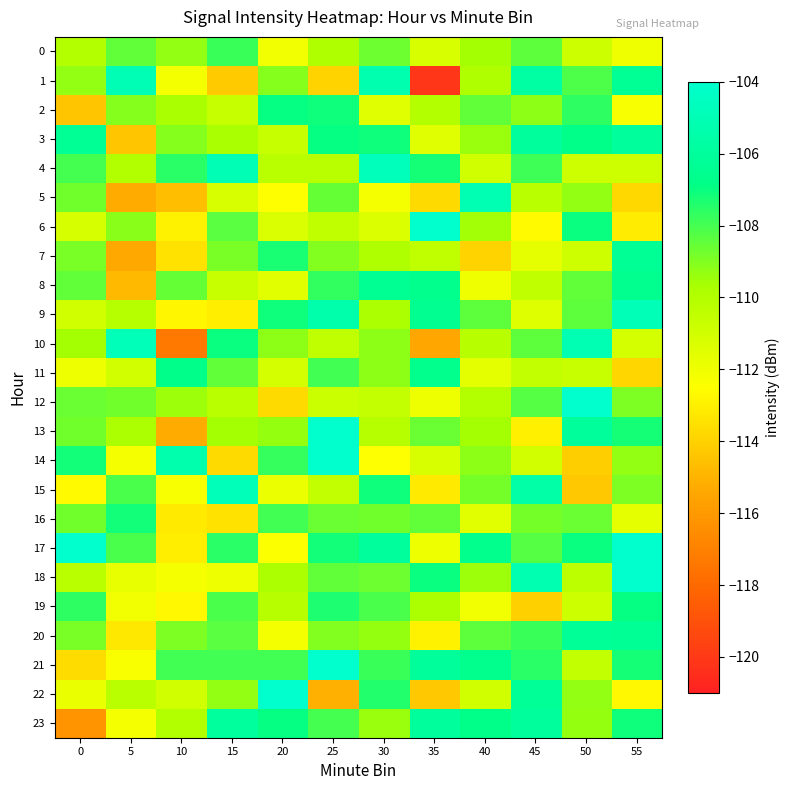

Reading left to right, what are all the values shown in this chart?

0: 0=-110.0	5=-108.5	10=-109.3	15=-107.8	20=-112.1	25=-109.9	30=-108.7	35=-111.2	40=-109.6	45=-108.4	50=-110.8	55=-112.0
1: 0=-109.3	5=-104.9	10=-112.1	15=-114.3	20=-109.1	25=-113.9	30=-105.2	35=-120.1	40=-109.9	45=-105.8	50=-108.2	55=-106.4
2: 0=-114.4	5=-109.1	10=-109.7	15=-110.6	20=-107.0	25=-107.1	30=-111.5	35=-110.0	40=-108.5	45=-109.2	50=-107.6	55=-112.3
3: 0=-106.4	5=-114.4	10=-109.1	15=-109.7	20=-110.6	25=-107.0	30=-107.1	35=-111.5	40=-109.4	45=-106.0	50=-106.9	55=-106.0
4: 0=-108.0	5=-109.9	10=-107.6	15=-104.9	20=-110.2	25=-110.2	30=-104.8	35=-107.2	40=-110.9	45=-107.9	50=-110.9	55=-110.9
5: 0=-108.8	5=-115.2	10=-114.7	15=-111.2	20=-112.5	25=-108.6	30=-112.2	35=-113.7	40=-105.1	45=-110.2	50=-109.3	55=-113.8
6: 0=-111.1	5=-109.2	10=-113.0	15=-108.4	20=-111.3	25=-110.4	30=-111.3	35=-103.9	40=-109.5	45=-112.7	50=-107.0	55=-113.2
7: 0=-108.9	5=-115.4	10=-113.5	15=-108.9	20=-107.3	25=-109.0	30=-109.8	35=-110.4	40=-113.9	45=-111.7	50=-110.9	55=-106.3
8: 0=-108.5	5=-114.8	10=-108.5	15=-110.7	20=-111.5	25=-107.7	30=-106.4	35=-106.7	40=-112.0	45=-110.4	50=-108.5	55=-106.6
9: 0=-110.9	5=-110.1	10=-112.8	15=-113.1	20=-107.1	25=-105.4	30=-109.7	35=-106.5	40=-108.4	45=-111.4	50=-108.4	55=-104.9
10: 0=-109.6	5=-104.8	10=-117.4	15=-107.0	20=-109.2	25=-110.4	30=-109.2	35=-115.5	40=-110.2	45=-108.4	50=-105.1	55=-111.1
11: 0=-111.9	5=-111.0	10=-106.8	15=-108.5	20=-111.1	25=-108.0	30=-109.2	35=-106.6	40=-111.6	45=-110.5	50=-110.7	55=-113.9
12: 0=-108.6	5=-108.7	10=-109.5	15=-110.2	20=-113.7	25=-110.8	30=-110.5	35=-111.9	40=-110.0	45=-108.3	50=-103.8	55=-109.0
13: 0=-108.7	5=-109.7	10=-115.3	15=-109.6	20=-109.3	25=-102.1	30=-110.1	35=-108.6	40=-109.6	45=-113.0	50=-106.1	55=-107.2
14: 0=-107.1	5=-112.2	10=-105.3	15=-113.7	20=-107.7	25=-102.9	30=-112.5	35=-111.2	40=-109.2	45=-111.0	50=-114.2	55=-109.3
15: 0=-112.7	5=-108.1	10=-112.3	15=-104.9	20=-111.8	25=-110.5	30=-107.1	35=-113.2	40=-108.8	45=-105.6	50=-114.3	55=-108.9
16: 0=-108.7	5=-107.2	10=-113.2	15=-113.5	20=-107.9	25=-108.6	30=-108.7	35=-108.5	40=-111.5	45=-108.8	50=-108.6	55=-111.6
17: 0=-103.9	5=-108.1	10=-113.1	15=-107.5	20=-112.4	25=-107.1	30=-106.0	35=-112.0	40=-106.6	45=-108.3	50=-107.0	55=-103.8
18: 0=-110.2	5=-111.8	10=-112.2	15=-111.9	20=-109.7	25=-108.5	30=-108.7	35=-107.0	40=-109.5	45=-105.1	50=-110.3	55=-101.3
19: 0=-107.6	5=-112.1	10=-112.7	15=-108.1	20=-110.2	25=-107.4	30=-108.1	35=-109.7	40=-112.0	45=-114.0	50=-110.8	55=-106.9
20: 0=-108.9	5=-113.2	10=-109.0	15=-108.3	20=-112.2	25=-109.0	30=-109.3	35=-112.9	40=-108.4	45=-107.8	50=-106.3	55=-106.3
21: 0=-113.6	5=-112.3	10=-108.0	15=-108.0	20=-108.0	25=-97.9	30=-107.8	35=-106.1	40=-106.6	45=-107.5	50=-110.4	55=-107.2
22: 0=-111.8	5=-110.2	10=-111.0	15=-109.3	20=-102.6	25=-115.1	30=-107.4	35=-114.3	40=-110.9	45=-106.2	50=-109.3	55=-112.7
23: 0=-116.3	5=-112.2	10=-110.0	15=-105.9	20=-107.0	25=-108.0	30=-109.4	35=-106.0	40=-106.9	45=-106.0	50=-109.3	55=-107.1